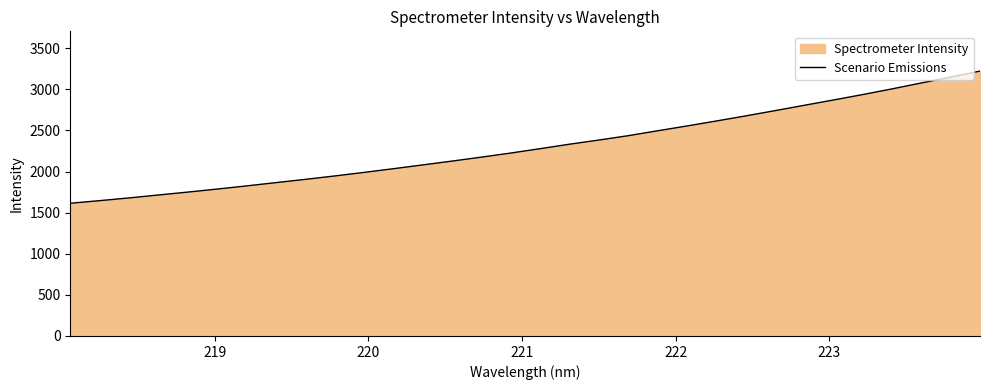

What is the smallest value displayed?

1614.8